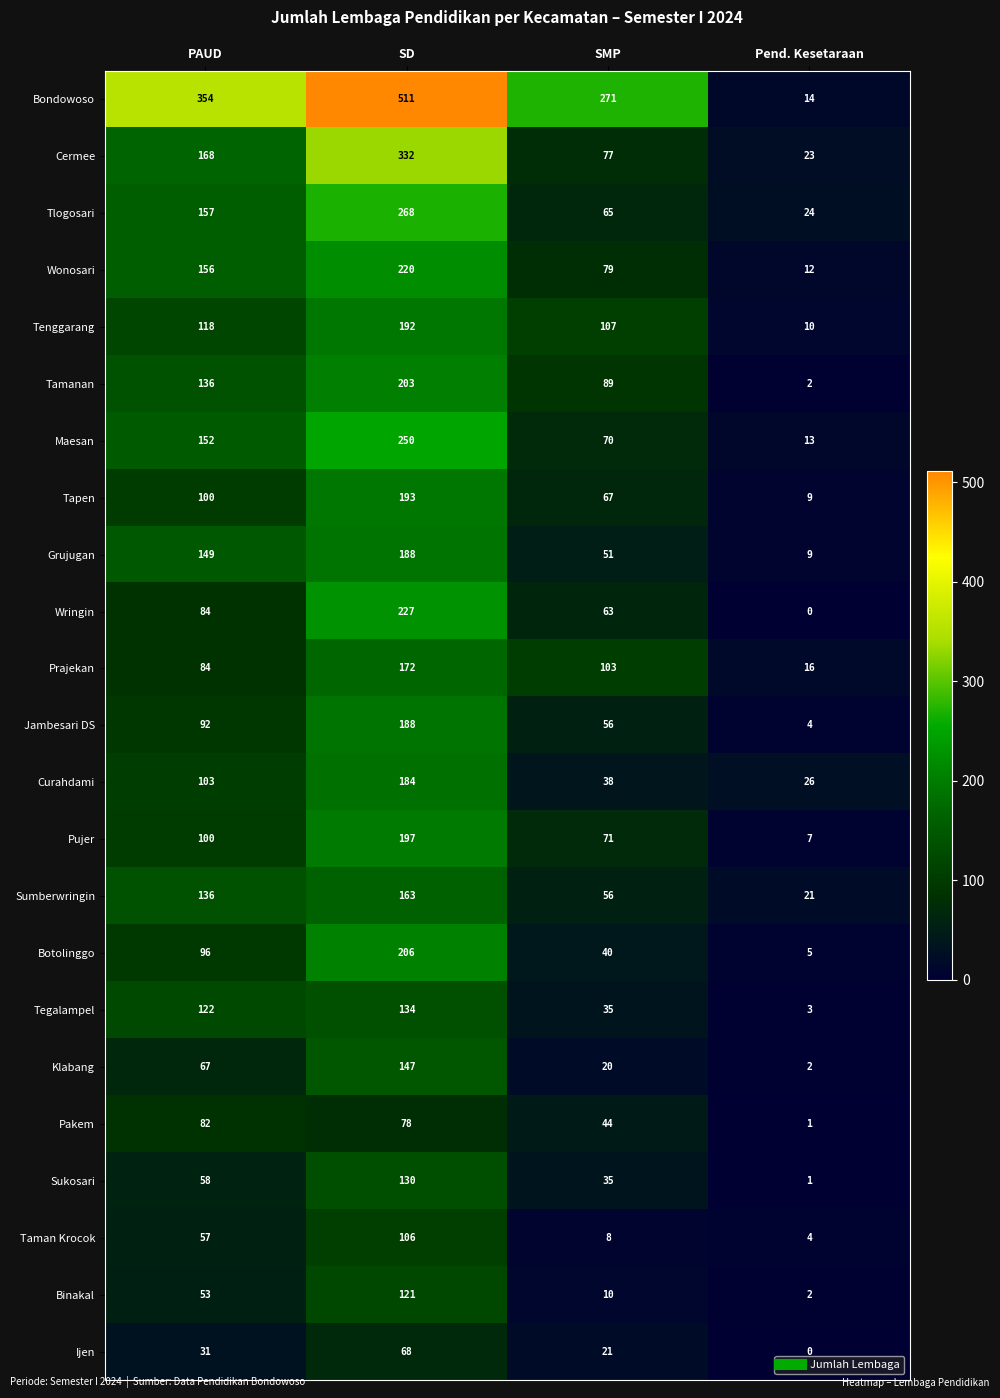

List the labels in order of Ijen value, smallest first.

Pend. Kesetaraan, SMP, PAUD, SD